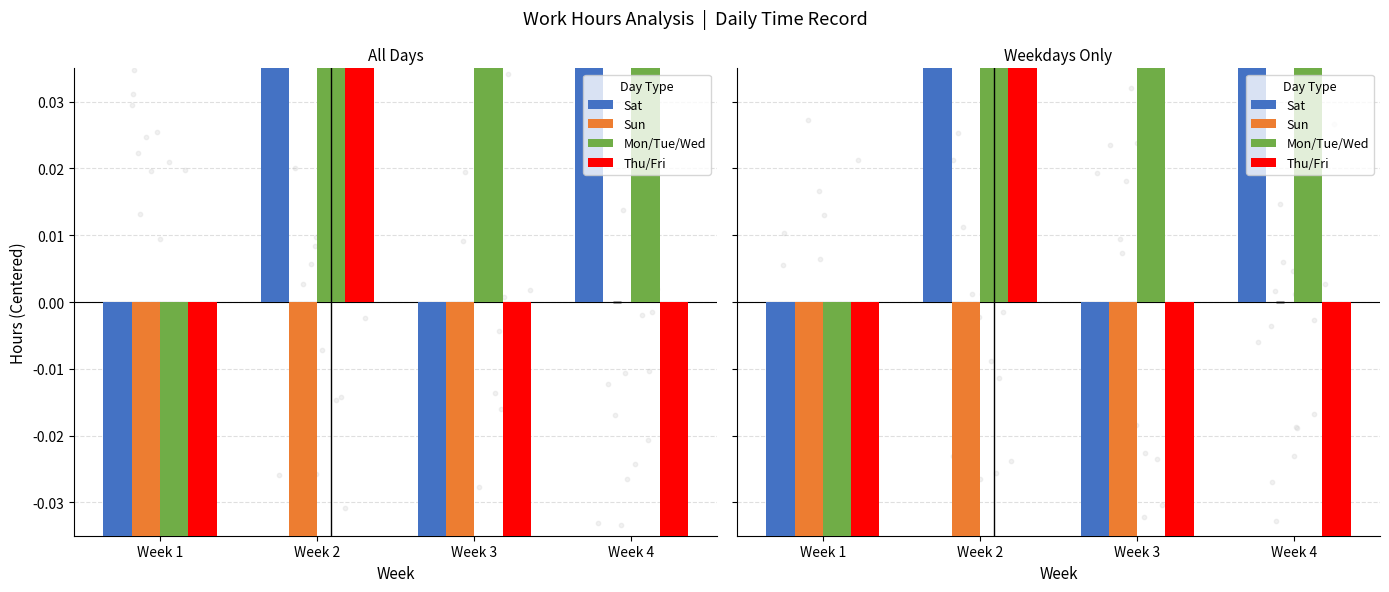

Which series has the largest total across all categories?

Mon/Tue/Wed